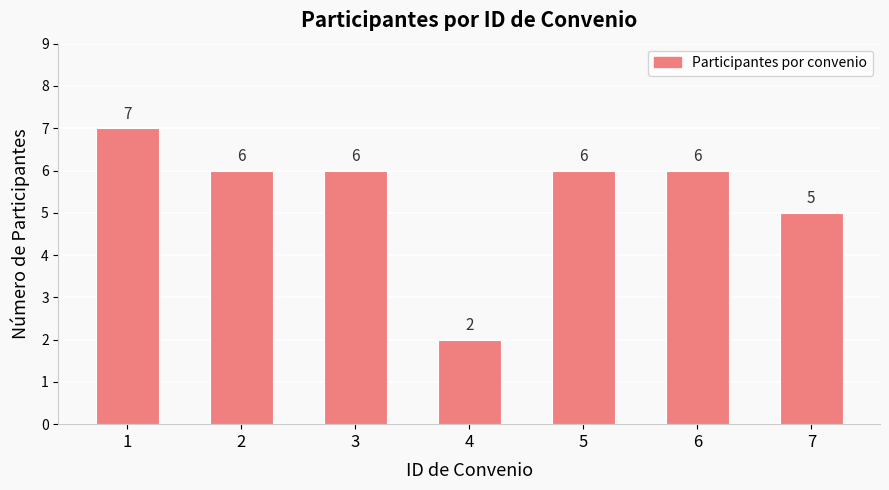

What is the smallest value displayed?

2